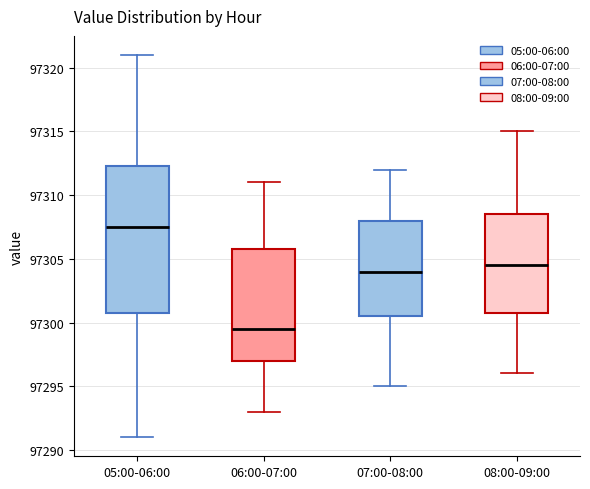

Which box has the lowest median line?

06:00-07:00